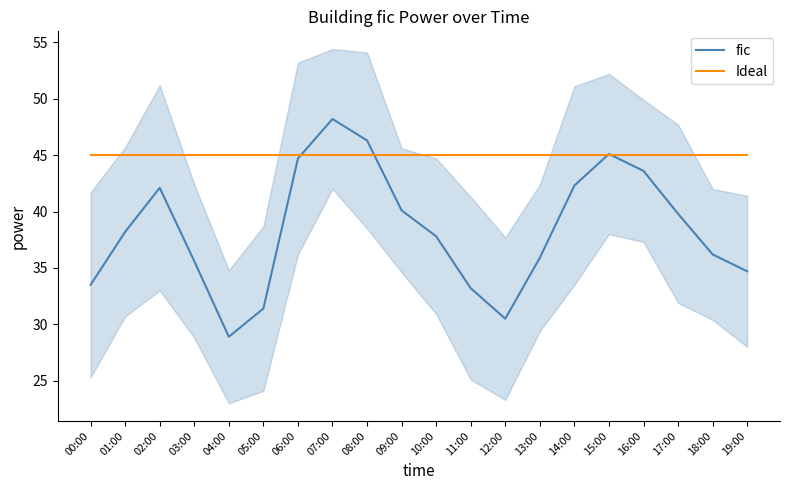

True or false: fic has a value of 39.8 at 17:00.

True